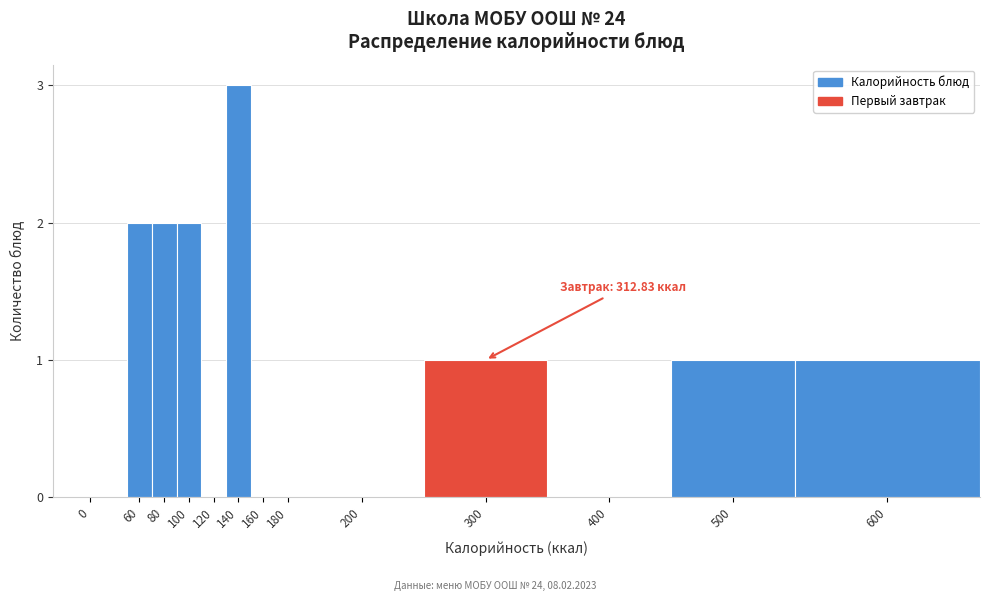

Reading left to right, what are all the values shown in this chart?

0=0	60=2	80=2	100=2	120=0	140=3	160=0	180=0	200=0	300=1	400=0	500=1	600=1